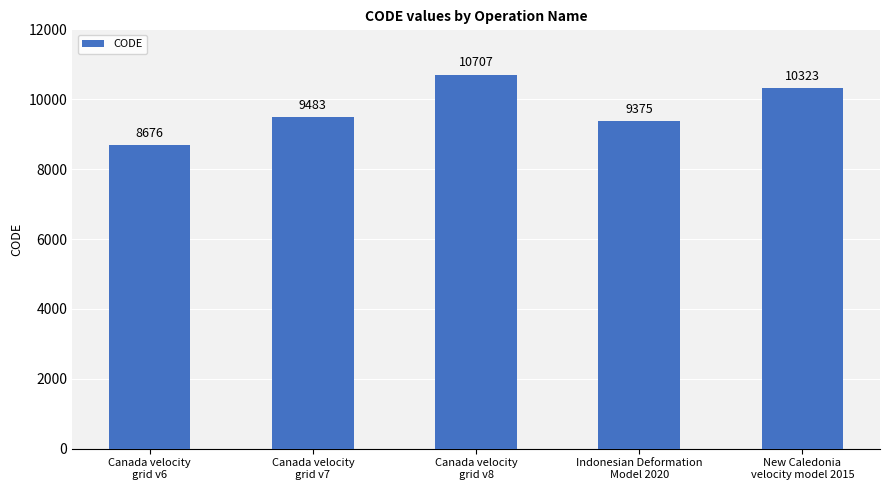

What is the change in value from Canada velocity
grid v8 to New Caledonia
velocity model 2015?

-384